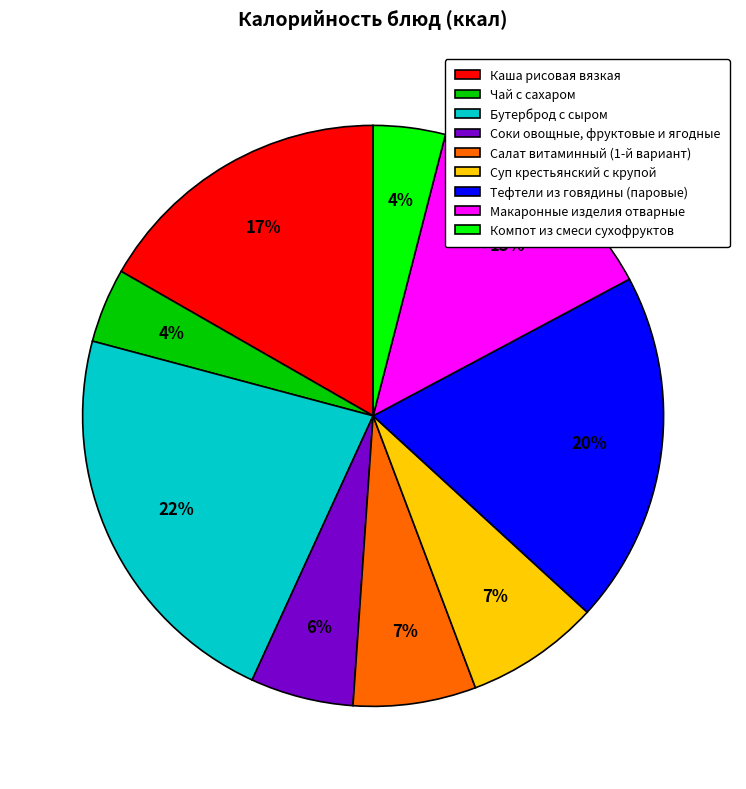

To the nearest percent, what percentage of the pie is Соки овощные, фруктовые и ягодные?

6%